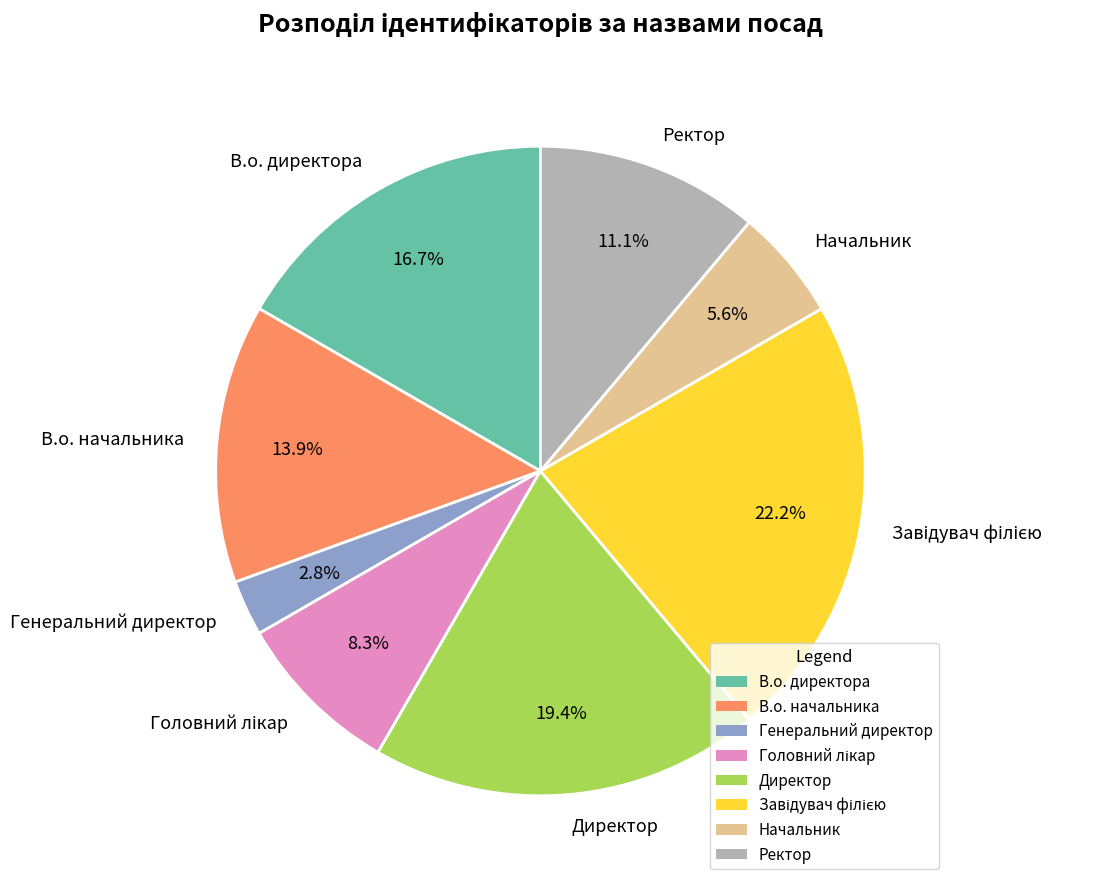

What percentage is NOT represented by Директор?

80.6%